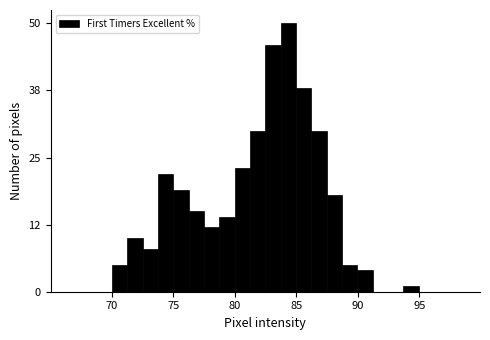

Around what value on the x-axis is the tallest bar? Give the approximate position of its centre, as read against the axis.

84.5